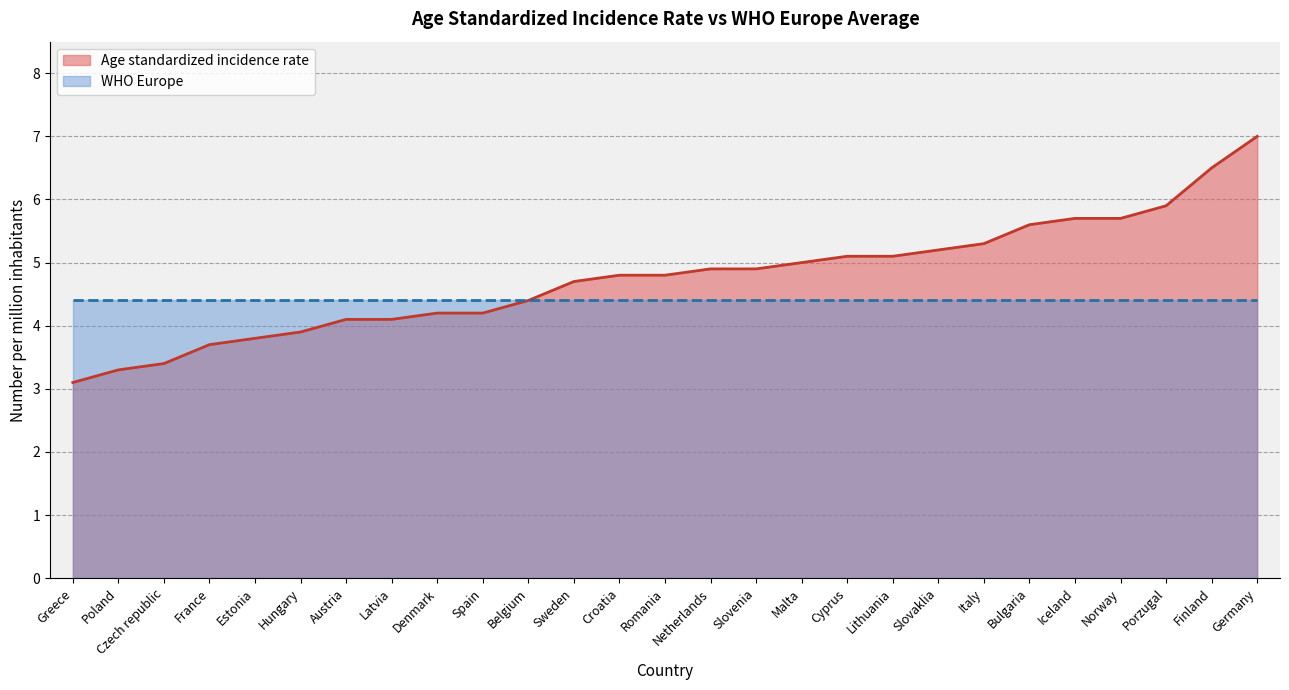

Rank the categories by value from highest to lowest.

Germany, Finland, Porzugal, Iceland, Norway, Bulgaria, Italy, Slovaklia, Cyprus, Lithuania, Malta, Netherlands, Slovenia, Croatia, Romania, Sweden, Belgium, Denmark, Spain, Austria, Latvia, Hungary, Estonia, France, Czech republic, Poland, Greece